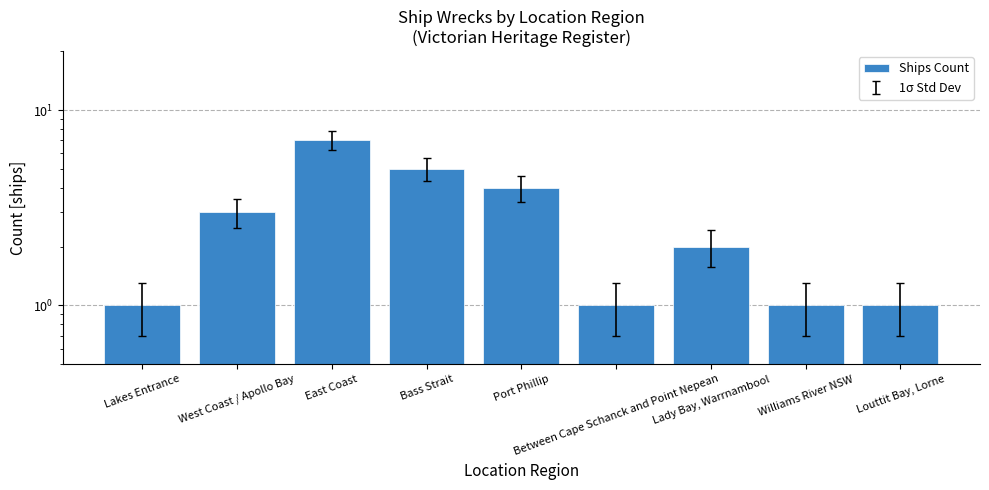

The value at Between Cape Schanck and Point Nepean is 0. True or false?

False